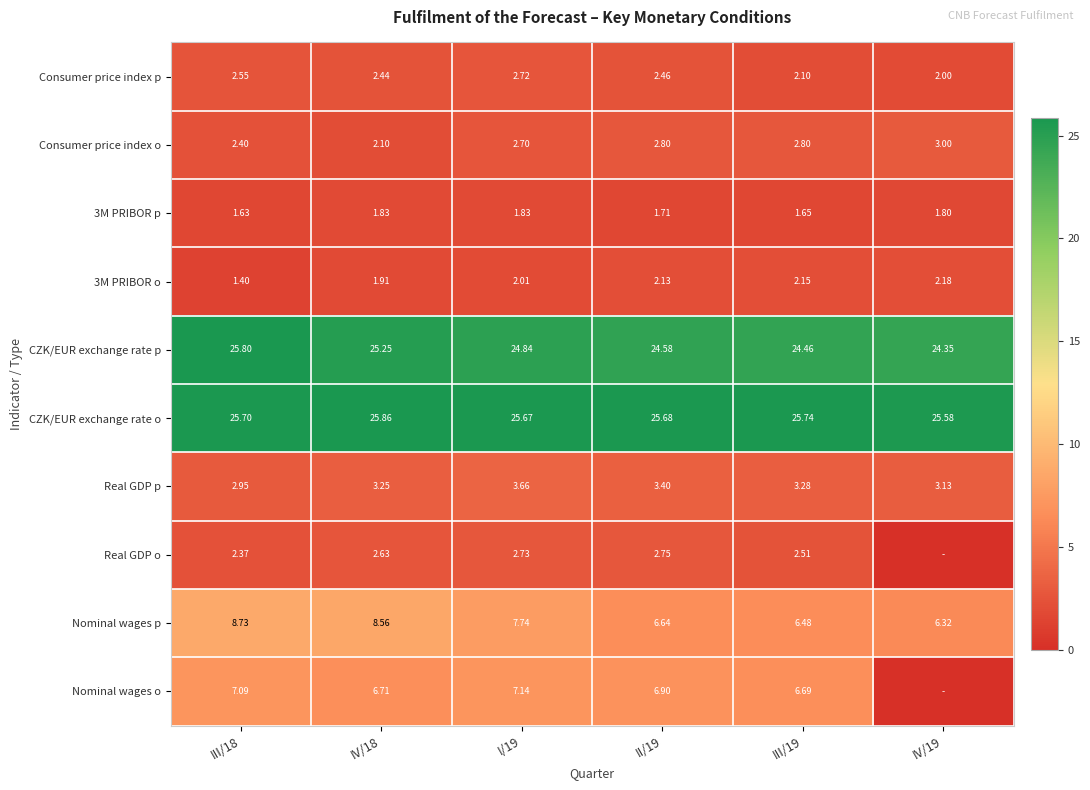

At II/19, list the series in order from largest to smallest.

CZK/EUR exchange rate o, CZK/EUR exchange rate p, Nominal wages o, Nominal wages p, Real GDP p, Consumer price index o, Real GDP o, Consumer price index p, 3M PRIBOR o, 3M PRIBOR p